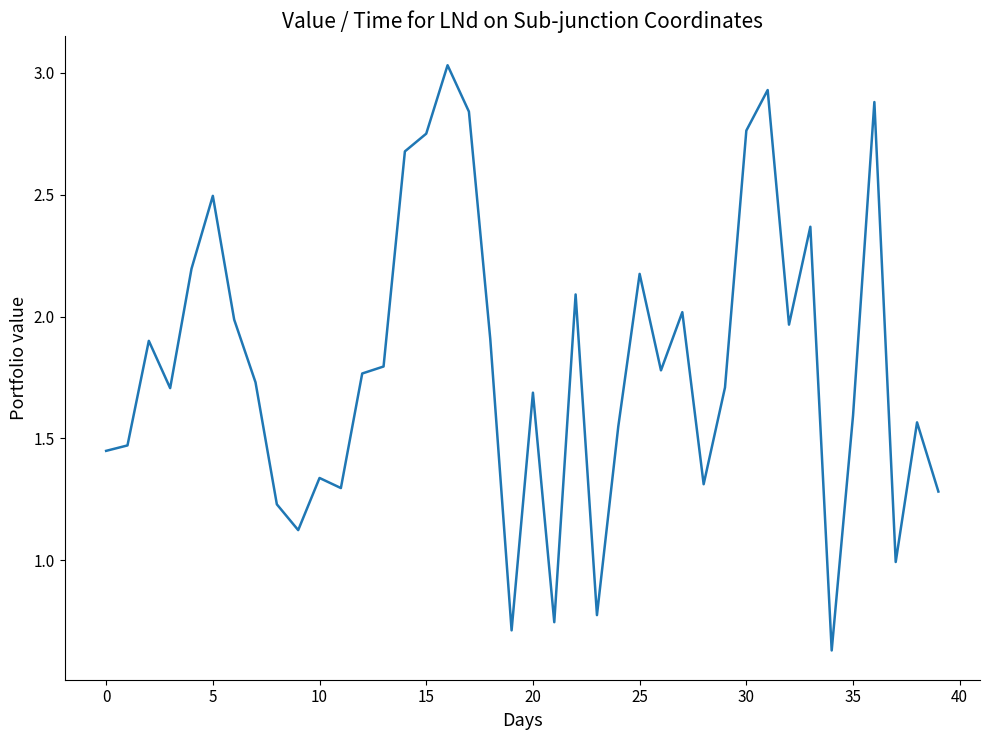

Which category has the highest value across all series?

16